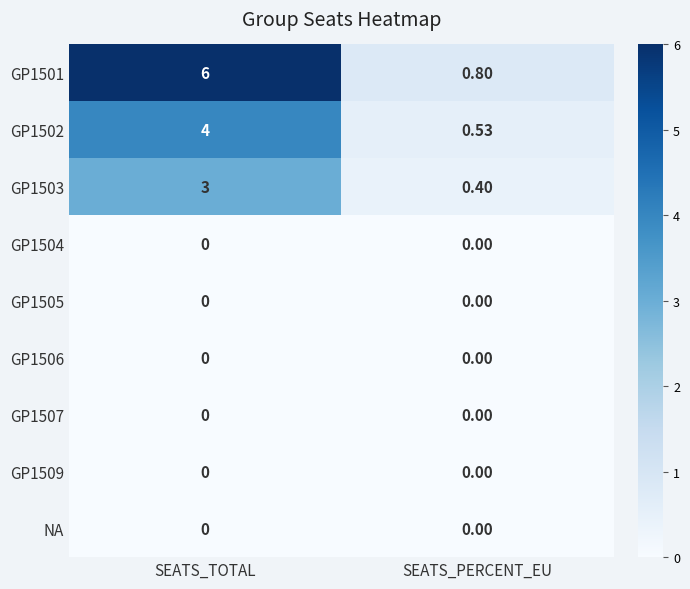

At which category does the chart reach its peak across all series?

SEATS_TOTAL